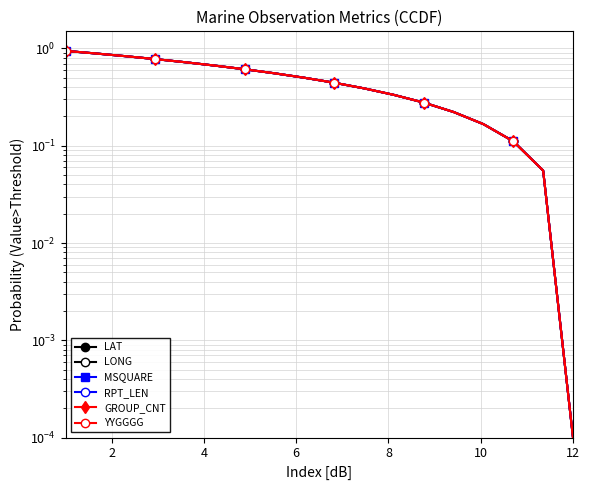

True or false: GROUP_CNT has a value of 1.4 at 2.

False